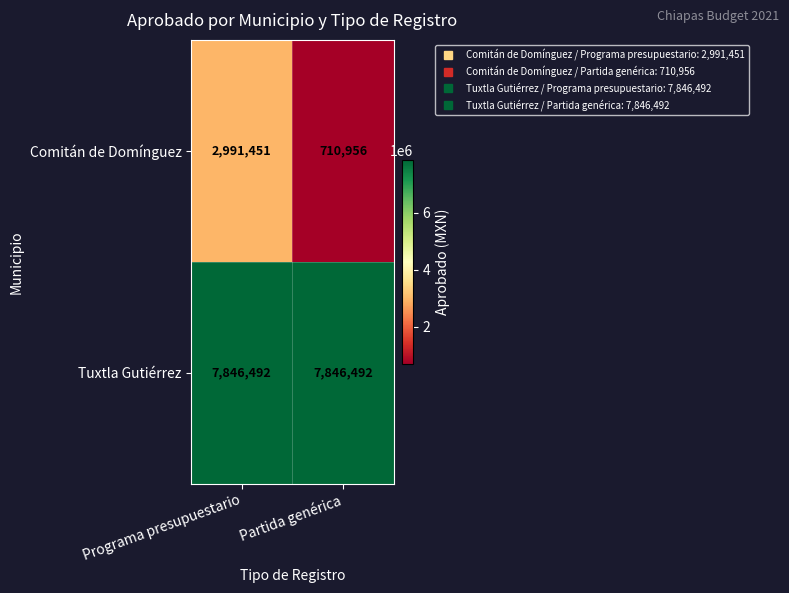

What value does the Comitán de Domínguez series have at Partida genérica, to the nearest 50?

710950